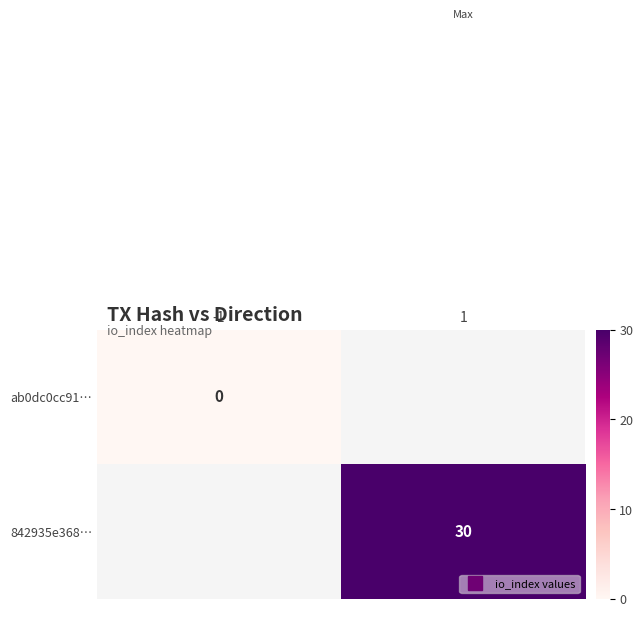

At which label does ab0dc0cc91… reach its peak?

-1